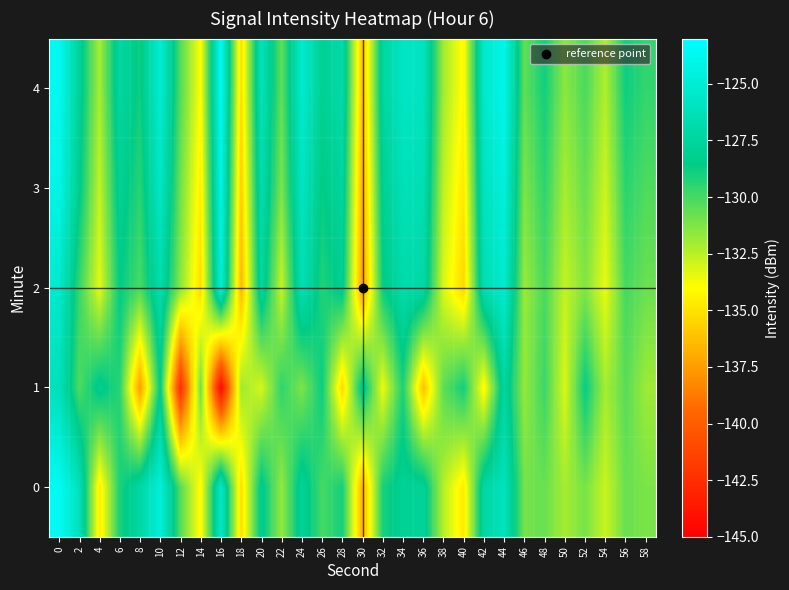

Reading right to left, what are all the values shown in this chart?

0: 58=-131.1	56=-130.7	54=-132.8	52=-131.1	50=-132.1	48=-130.8	46=-131.0	44=-126.1	42=-127.3	40=-134.8	38=-132.4	36=-127.8	34=-127.9	32=-129.1	30=-136.9	28=-128.9	26=-130.0	24=-127.7	22=-131.7	20=-128.1	18=-135.2	16=-125.5	14=-134.2	12=-130.3	10=-124.7	8=-127.2	6=-129.1	4=-134.7	2=-126.2	0=-123.4
1: 58=-131.9	56=-130.4	54=-132.1	52=-128.6	50=-133.2	48=-129.8	46=-131.7	44=-127.4	42=-134.3	40=-128.9	38=-130.5	36=-136.2	34=-129.1	32=-133.6	30=-127.8	28=-135.4	26=-128.7	24=-131.2	22=-129.5	20=-133.1	18=-131.9	16=-144.5	14=-130.8	12=-142.4	10=-128.4	8=-137.5	6=-129.4	4=-128.1	2=-130.2	0=-126.2
2: 58=-130.8	56=-130.0	54=-133.5	52=-131.3	50=-132.7	48=-130.1	46=-131.8	44=-125.2	42=-126.6	40=-135.4	38=-133.2	36=-127.1	34=-126.9	32=-128.7	30=-137.5	28=-128.1	26=-129.2	24=-126.4	22=-132.8	20=-127.3	18=-136.6	16=-124.9	14=-135.2	12=-131.5	10=-126.8	8=-130.1	6=-128.5	4=-133.4	2=-129.7	0=-125.3
3: 58=-130.2	56=-129.4	54=-132.9	52=-130.7	50=-132.1	48=-129.5	46=-131.2	44=-124.6	42=-126.0	40=-134.8	38=-132.6	36=-126.5	34=-126.3	32=-128.1	30=-136.9	28=-127.5	26=-128.6	24=-125.8	22=-131.2	20=-126.7	18=-135.8	16=-124.2	14=-134.6	12=-130.9	10=-125.6	8=-129.4	6=-127.9	4=-132.7	2=-128.3	0=-124.1
4: 58=-129.6	56=-128.8	54=-132.3	52=-130.1	50=-131.5	48=-128.9	46=-130.6	44=-124.0	42=-125.4	40=-134.2	38=-132.0	36=-125.9	34=-125.7	32=-127.5	30=-136.3	28=-126.9	26=-128.0	24=-125.2	22=-130.6	20=-126.1	18=-135.2	16=-123.6	14=-134.0	12=-130.3	10=-125.0	8=-128.8	6=-127.3	4=-132.1	2=-127.8	0=-123.6